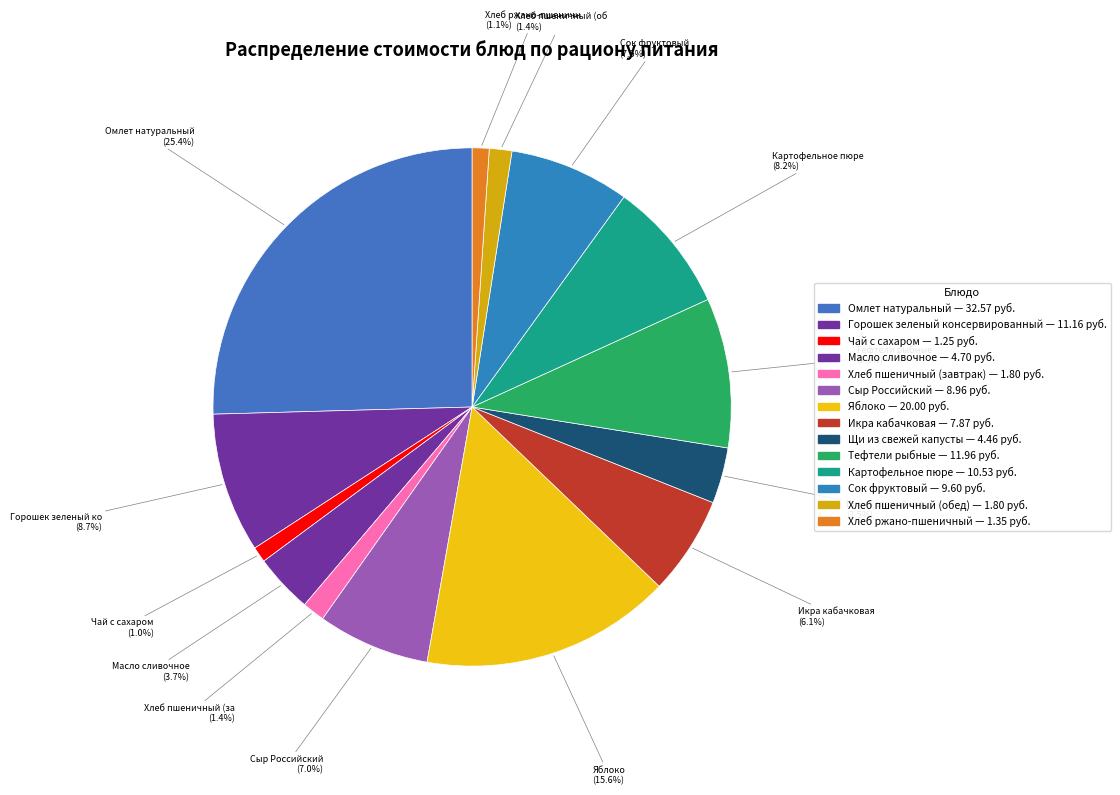

How many slices are in this pie chart?

14